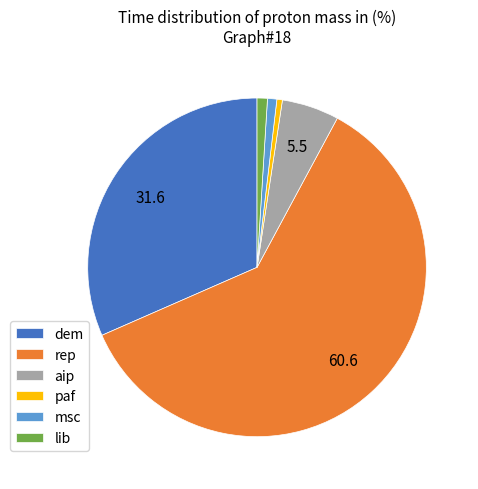

Do rep and lib together represent more than half of the pie?

Yes